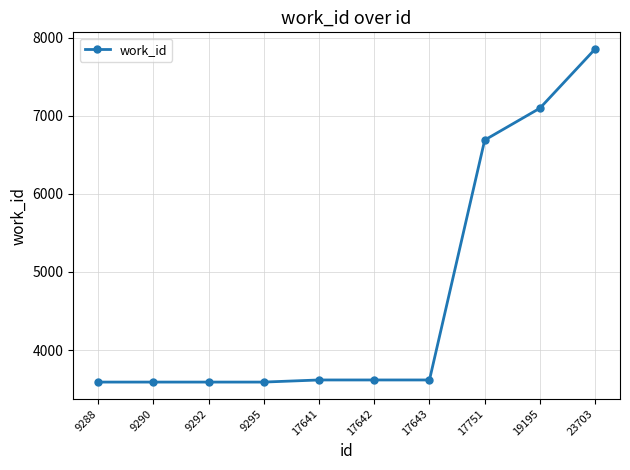

True or false: the data shows 3590 at 9290.

True